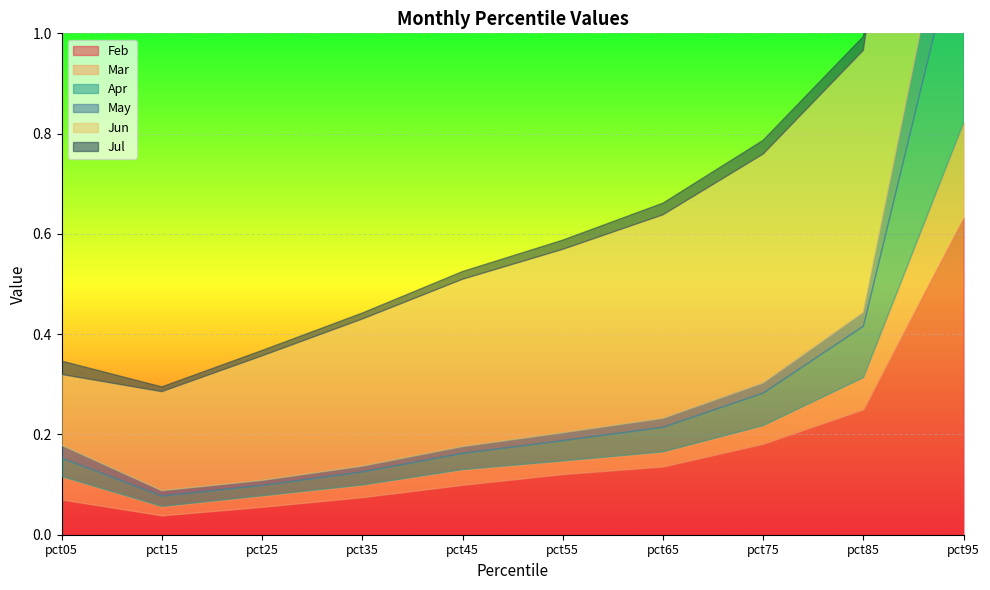

What is the sum of all Mar values?

0.5